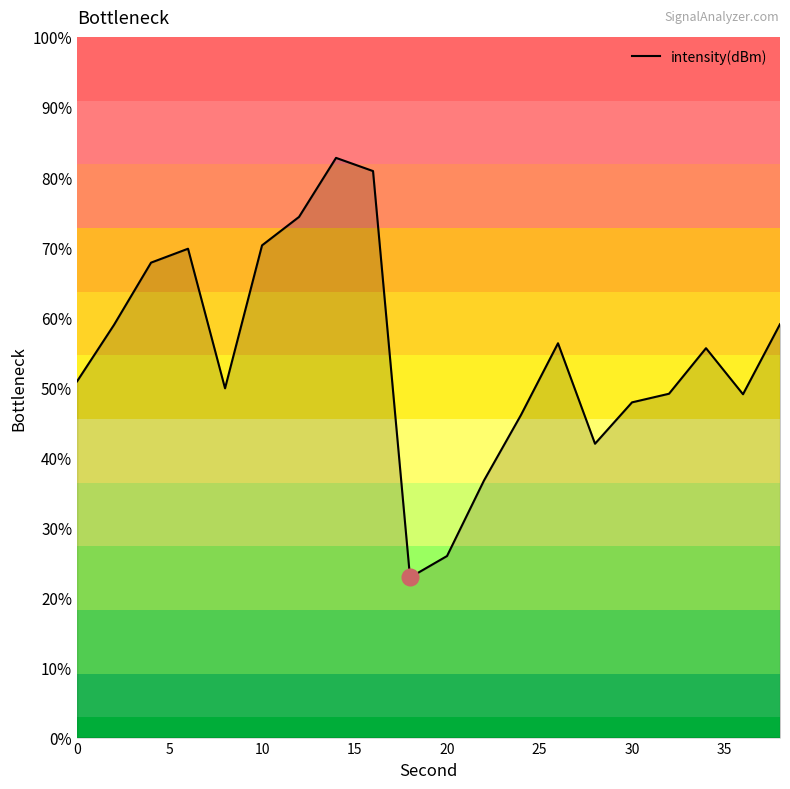

How many lines are shown in the chart?

1